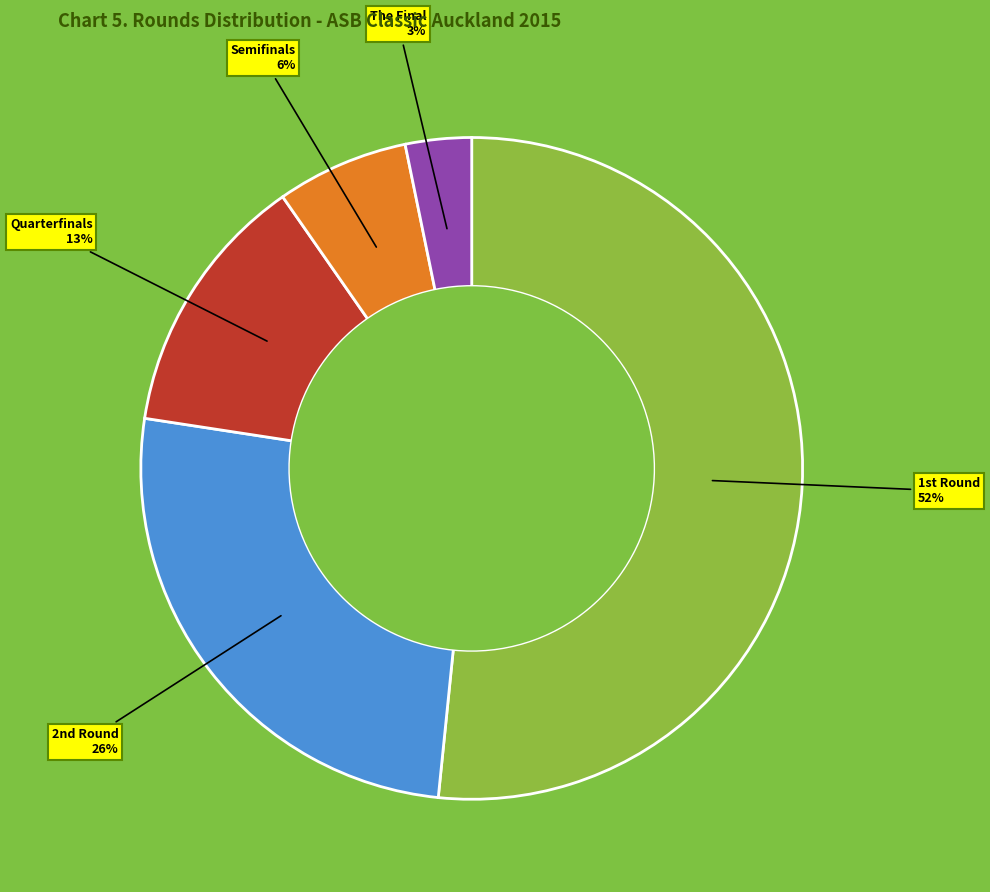

What is the ratio of the value at Semifinals to the value at Quarterfinals?

0.5